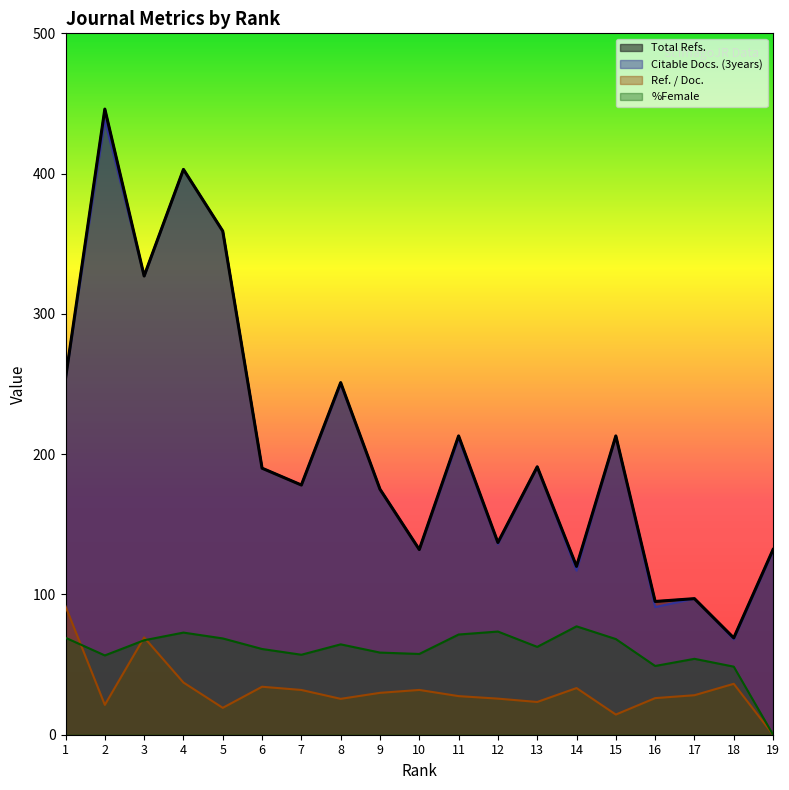

What is the value of the Total Refs. point at the 2nd from the left?

446.0